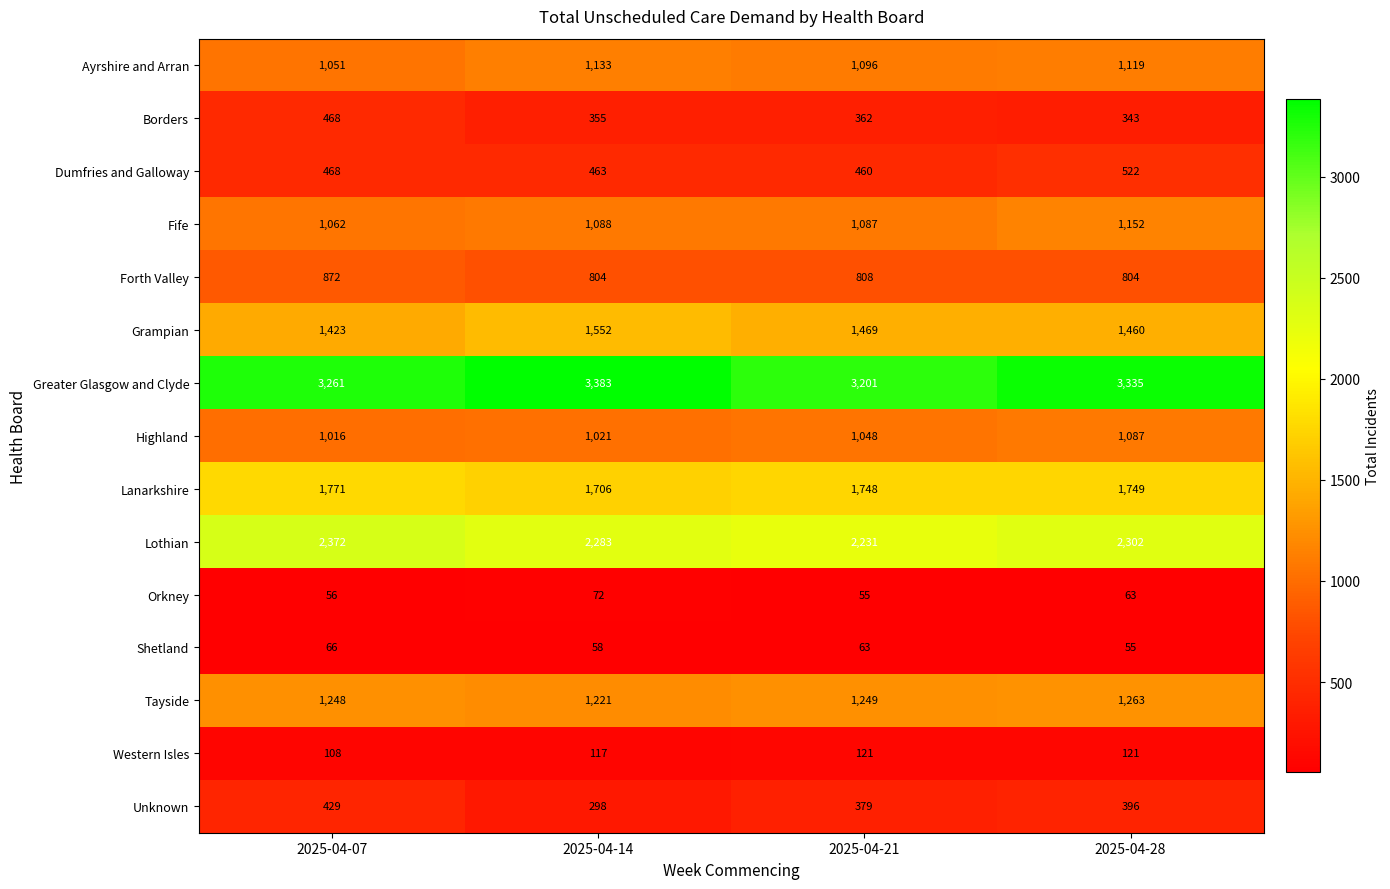

Count the number of data series in this chart.

15